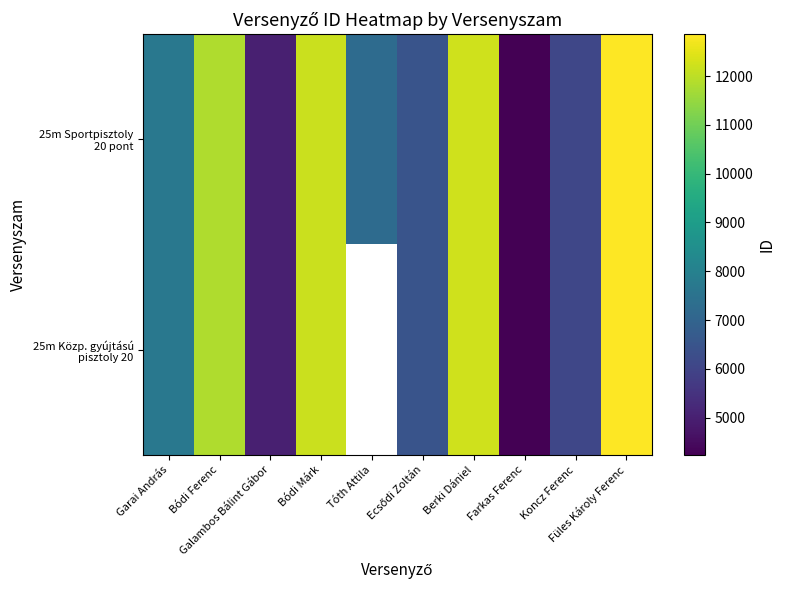

At which label is 25m Közp. gyújtású pisztoly 20 closest to 8547?

Garai András